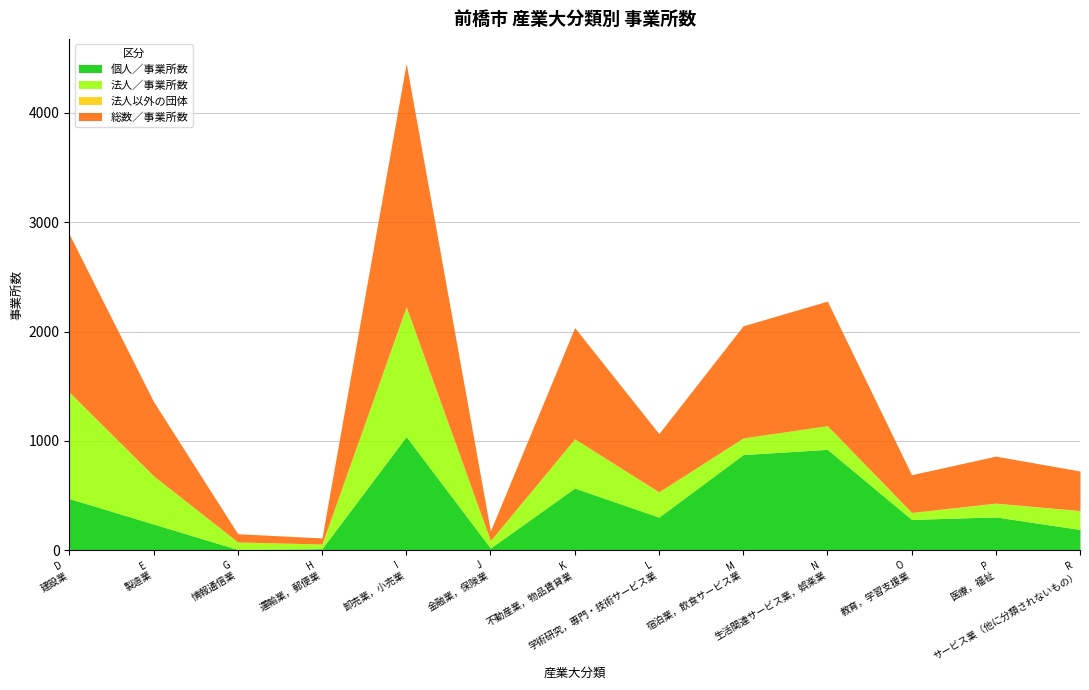

What is the difference between the 法人以外の団体 values at M 宿泊業，飲食サービス業 and R サービス業（他に分類されないもの）?

1